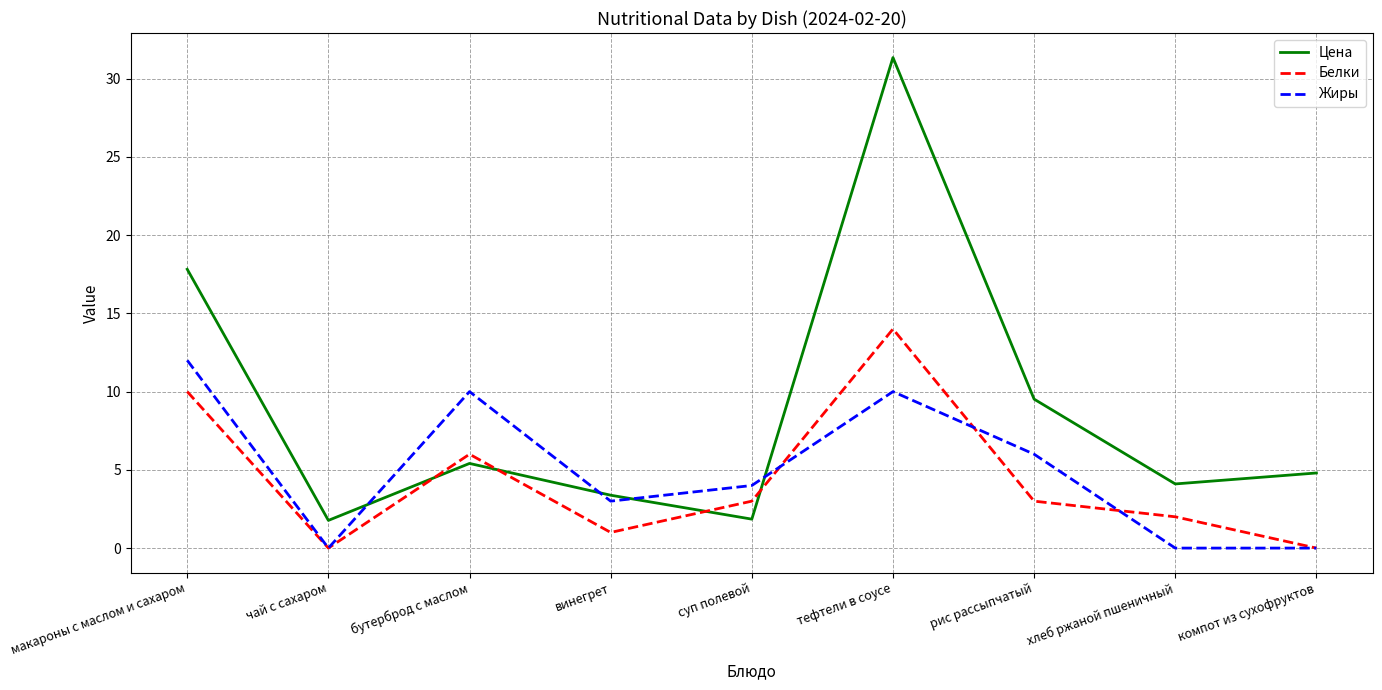

At which category is the sum across all series the highest?

тефтели в соусе